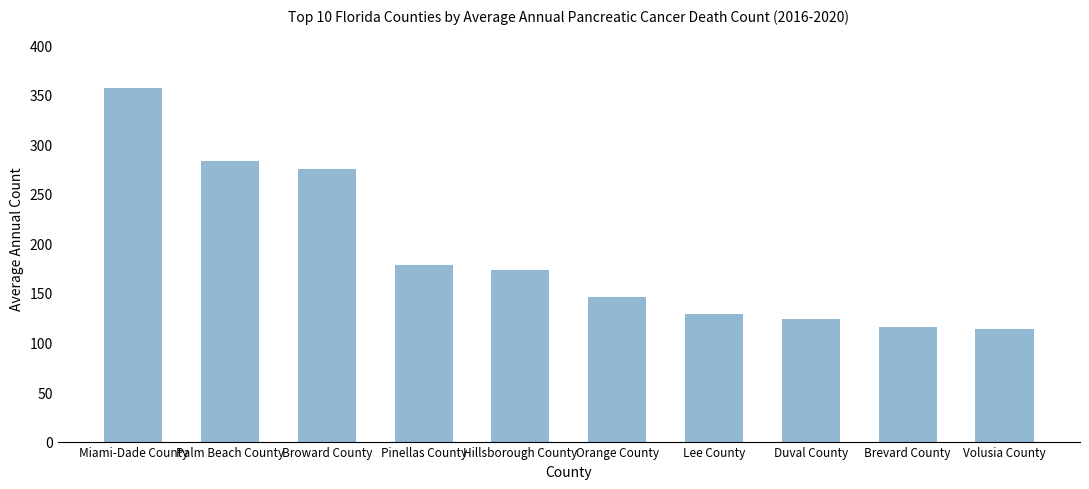

What is the approximate value at Orange County?

146